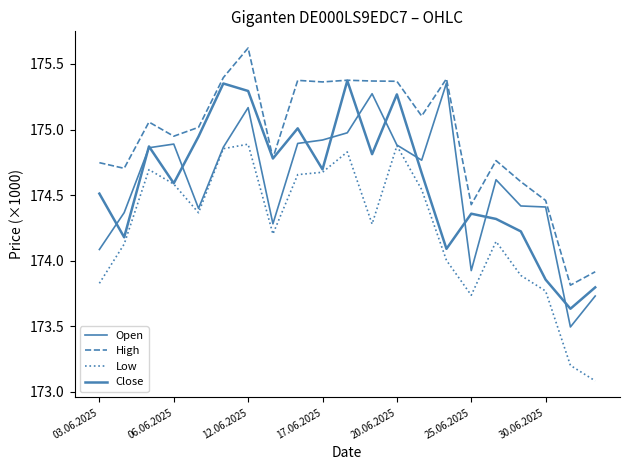

Reading right to left, transcribe all the data shown in this chart.

Open: 173730	173494	174409	174417	174617	173924	175354	174766	174882	175273	174975	174920	174894	174281	175167	174865	174398	174889	174861	174366	174085
High: 173915	173813	174459	174602	174763	174427	175387	175103	175368	175370	175376	175363	175375	174782	175622	175396	175017	174949	175057	174704	174747
Low: 173083	173201	173768	173887	174146	173736	174002	174542	174876	174279	174829	174674	174656	174203	174888	174854	174365	174584	174694	174126	173827
Close: 173796	173633	173855	174223	174318	174358	174090	174668	175268	174812	175372	174696	175009	174779	175294	175351	174947	174590	174871	174178	174511